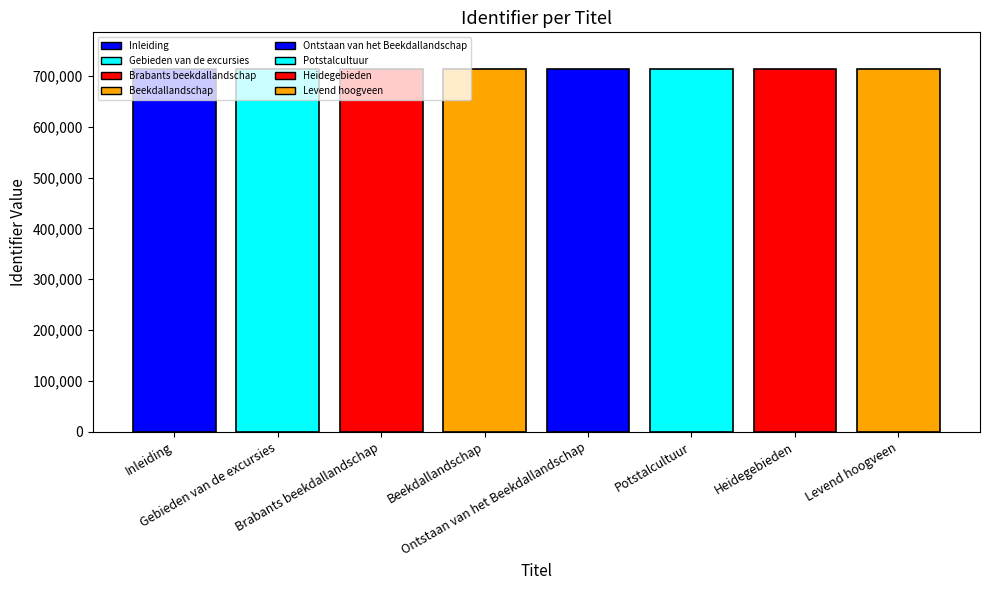

Rank the categories by value from highest to lowest.

Levend hoogveen, Heidegebieden, Potstalcultuur, Ontstaan van het Beekdallandschap, Beekdallandschap, Brabants beekdallandschap, Gebieden van de excursies, Inleiding